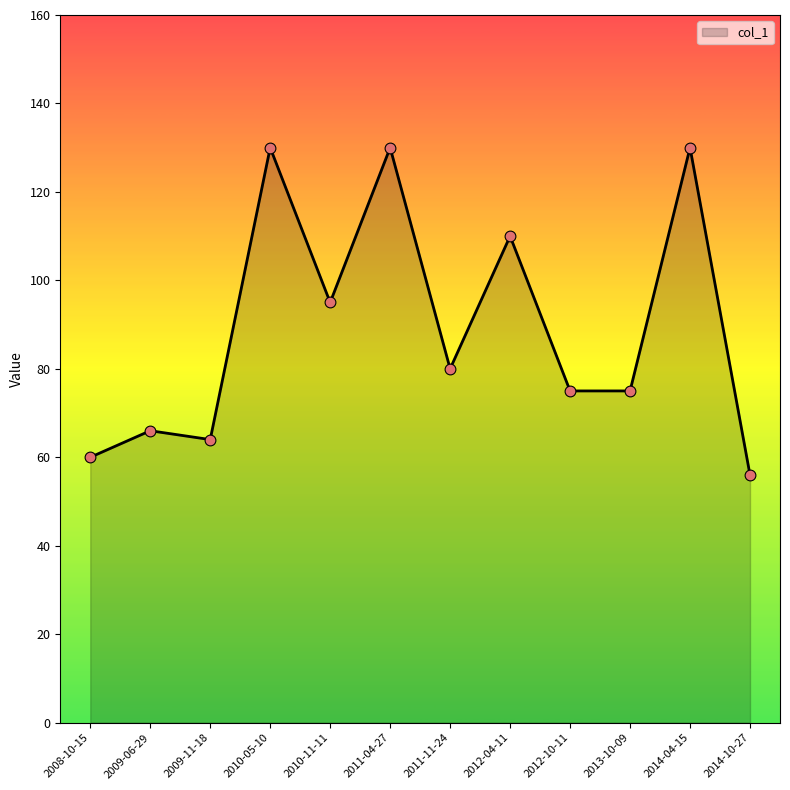

What is the change in value from 2011-11-24 to 2012-04-11?

+30